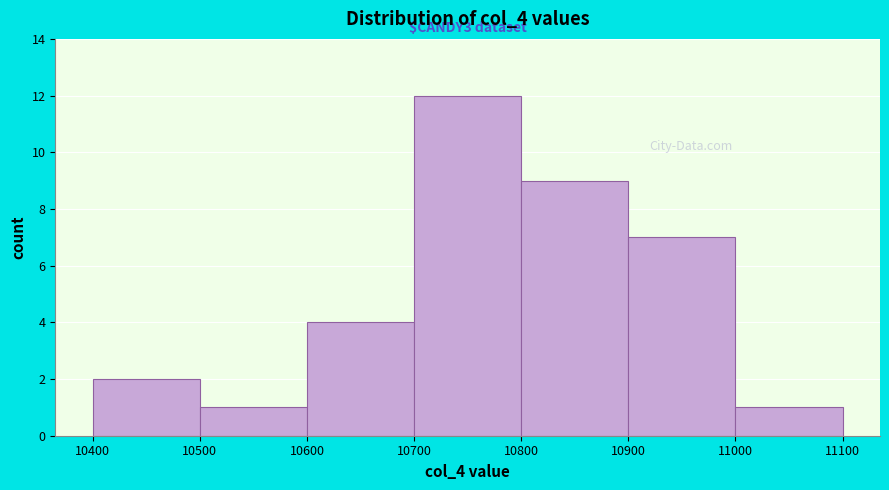

Over which range of the x-axis is the bar tallest?

10700 to 10800